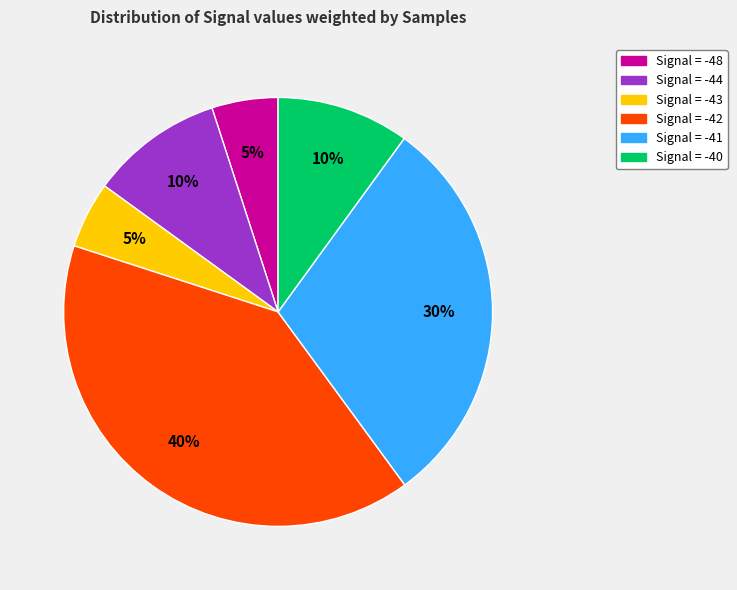

To the nearest percent, what is the average slice percentage?

17%